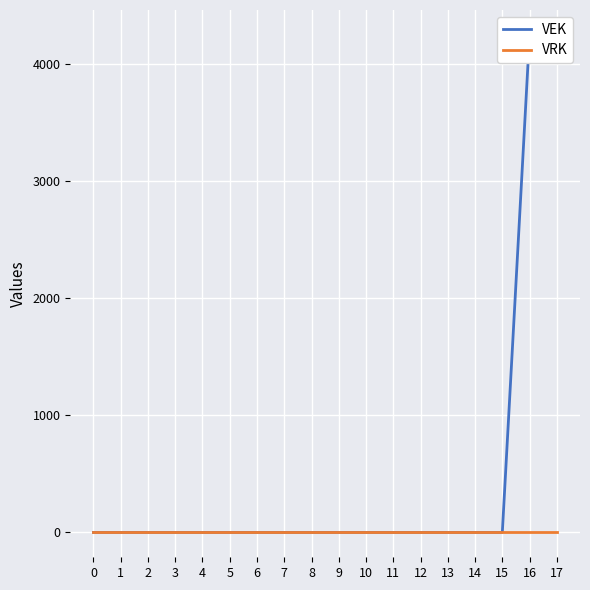

Which series has the largest total across all categories?

VEK